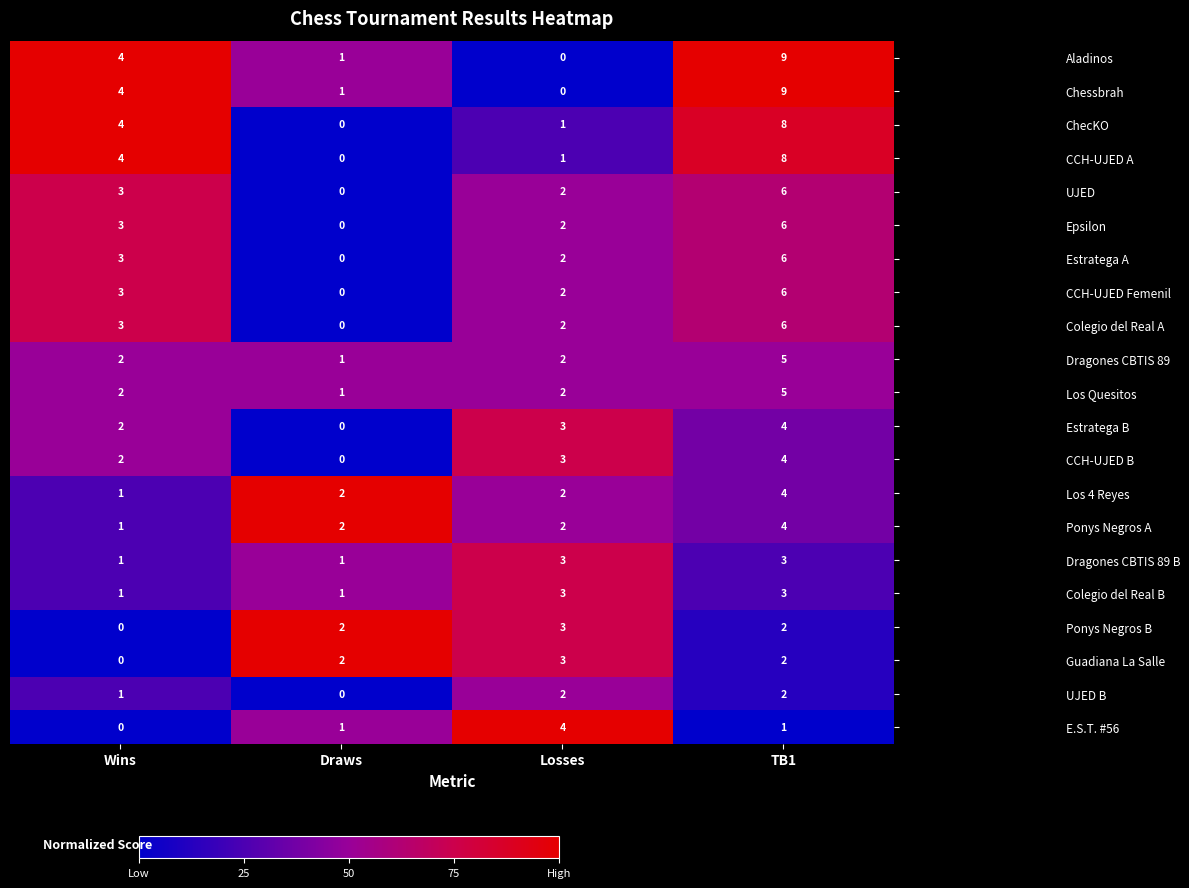

At which category is the sum across all series the highest?

TB1